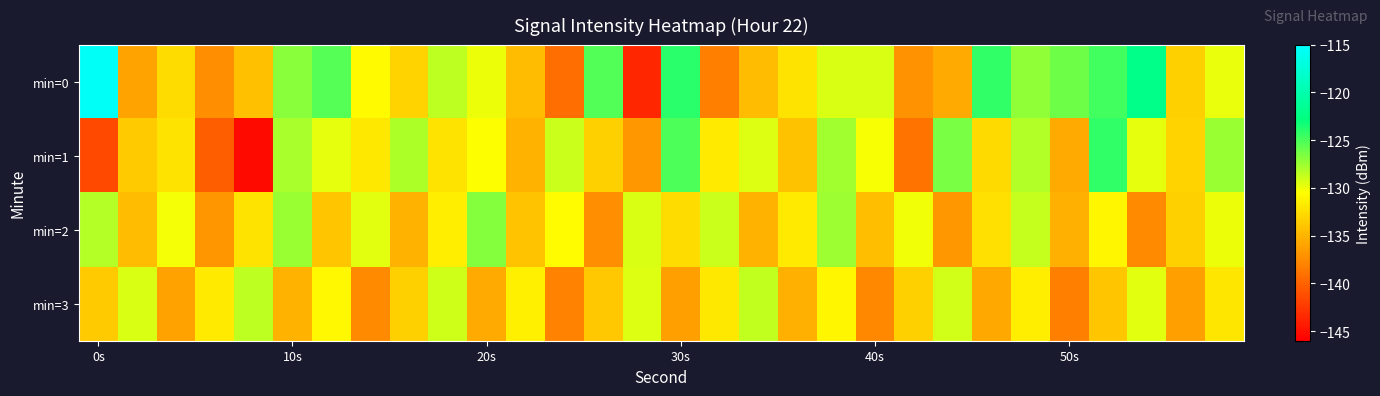

Which series has the widest spread of values?

min=0